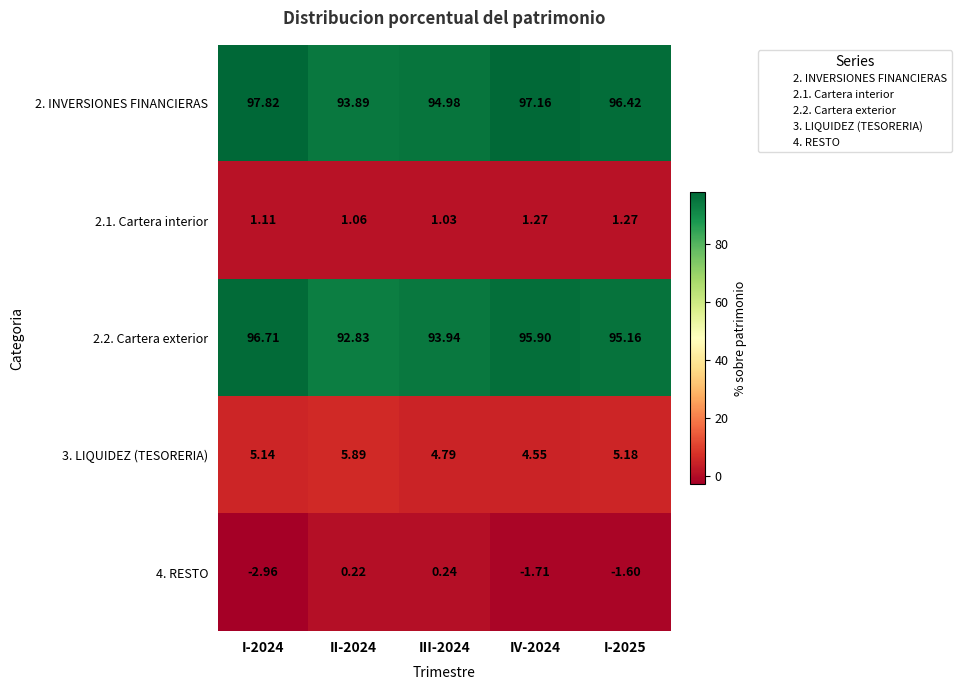

How many data points in 3. LIQUIDEZ (TESORERIA) are above 5?

3